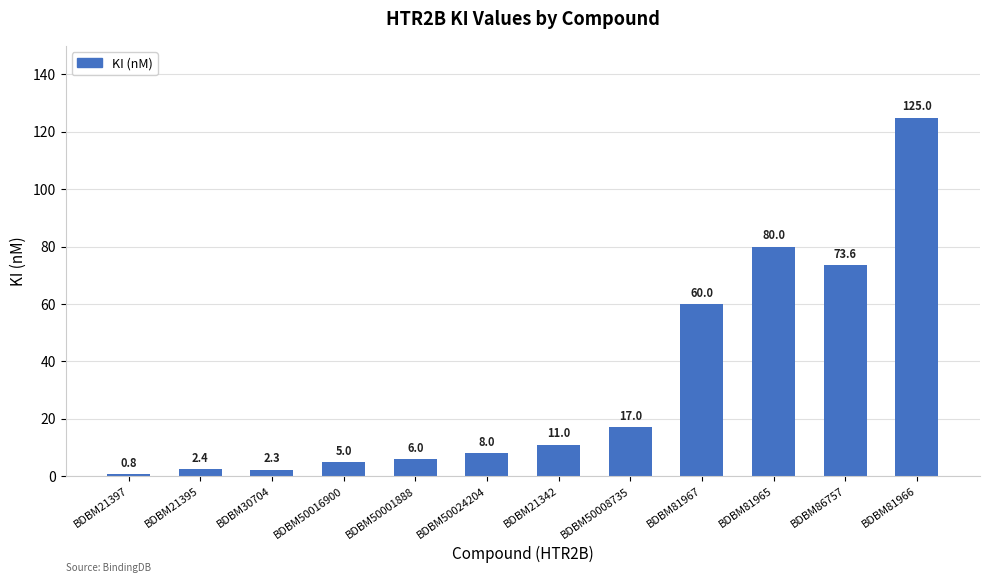

Rank the categories by value from lowest to highest.

BDBM21397, BDBM30704, BDBM21395, BDBM50016900, BDBM50001888, BDBM50024204, BDBM21342, BDBM50008735, BDBM81967, BDBM86757, BDBM81965, BDBM81966